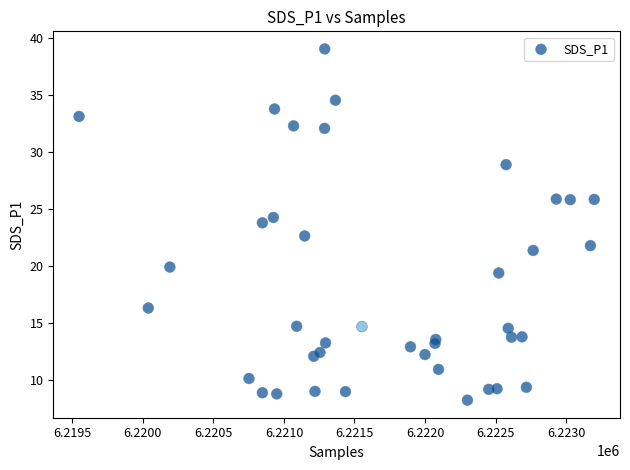

What is the range of X values (max minus min)?

3653.0